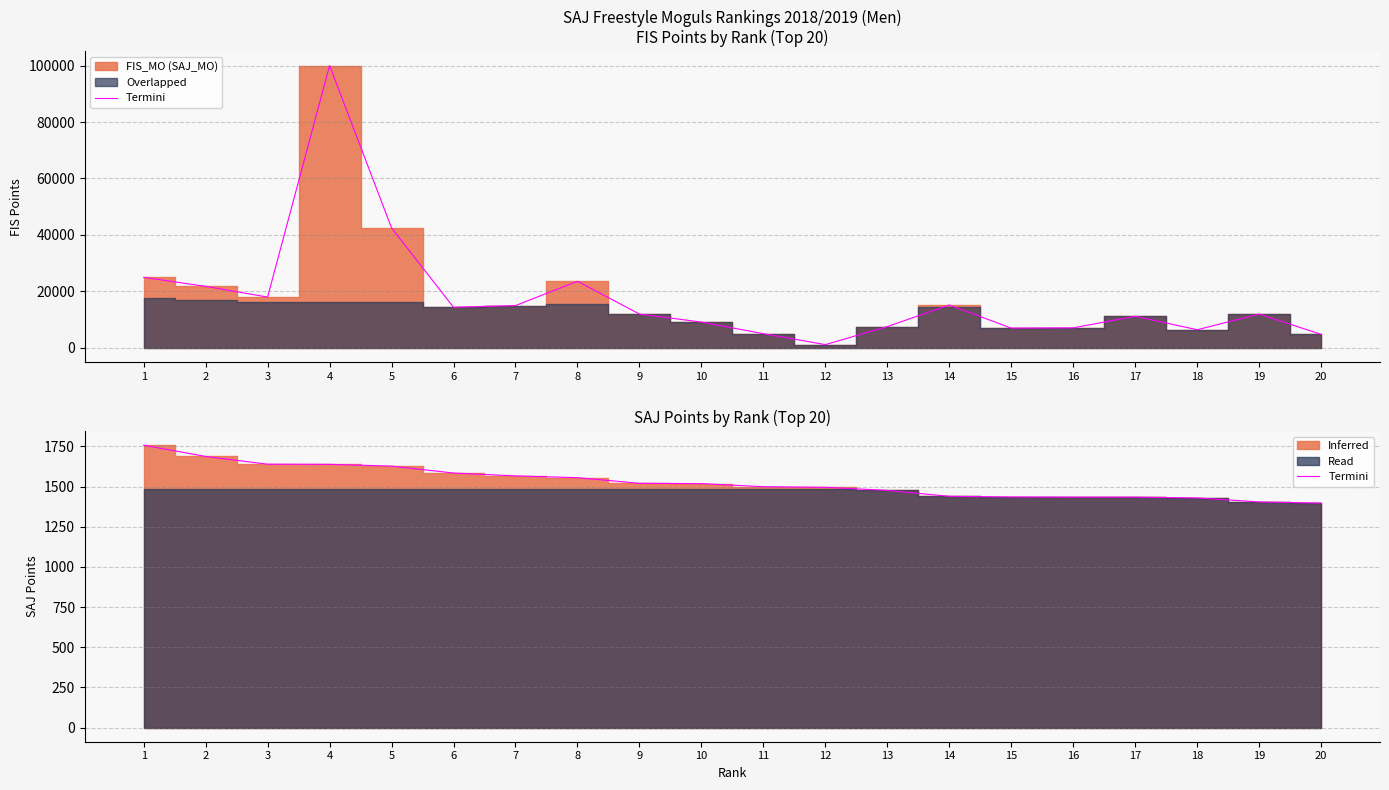

The chart shows a value of 1584 at 6. True or false?

True